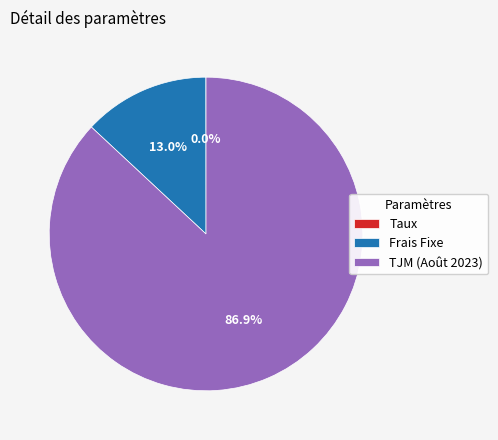

What is the largest slice in the pie chart?

TJM (Août 2023)